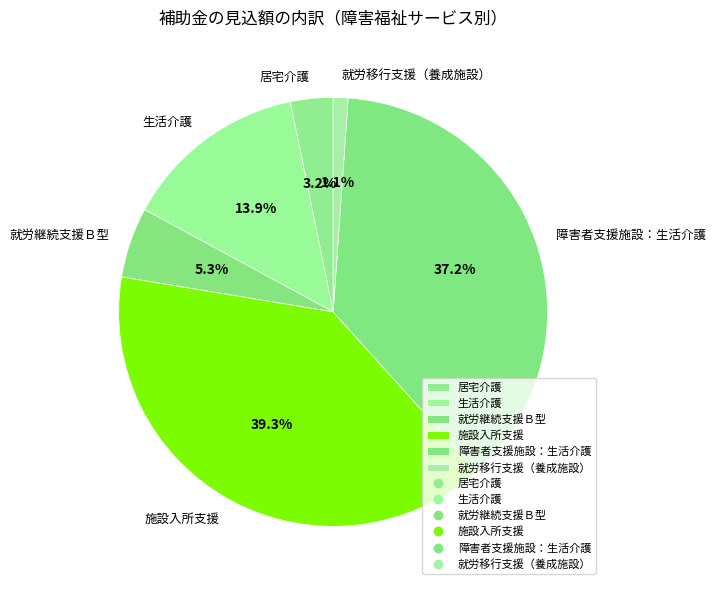

To the nearest percent, what is the difference between the 障害者支援施設：生活介護 and 就労移行支援（養成施設） slice percentages?

36%